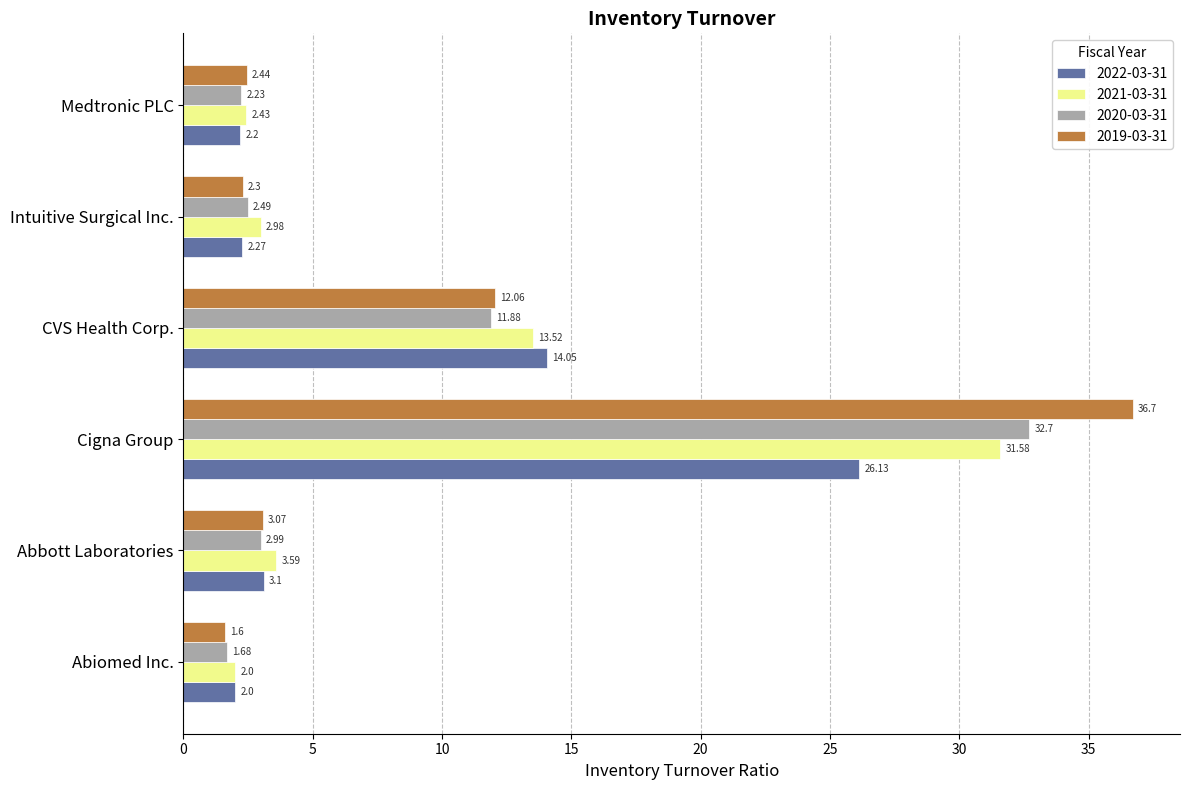

Is the value of 2022-03-31 at Abiomed Inc. greater than the value of 2019-03-31 at Medtronic PLC?

No